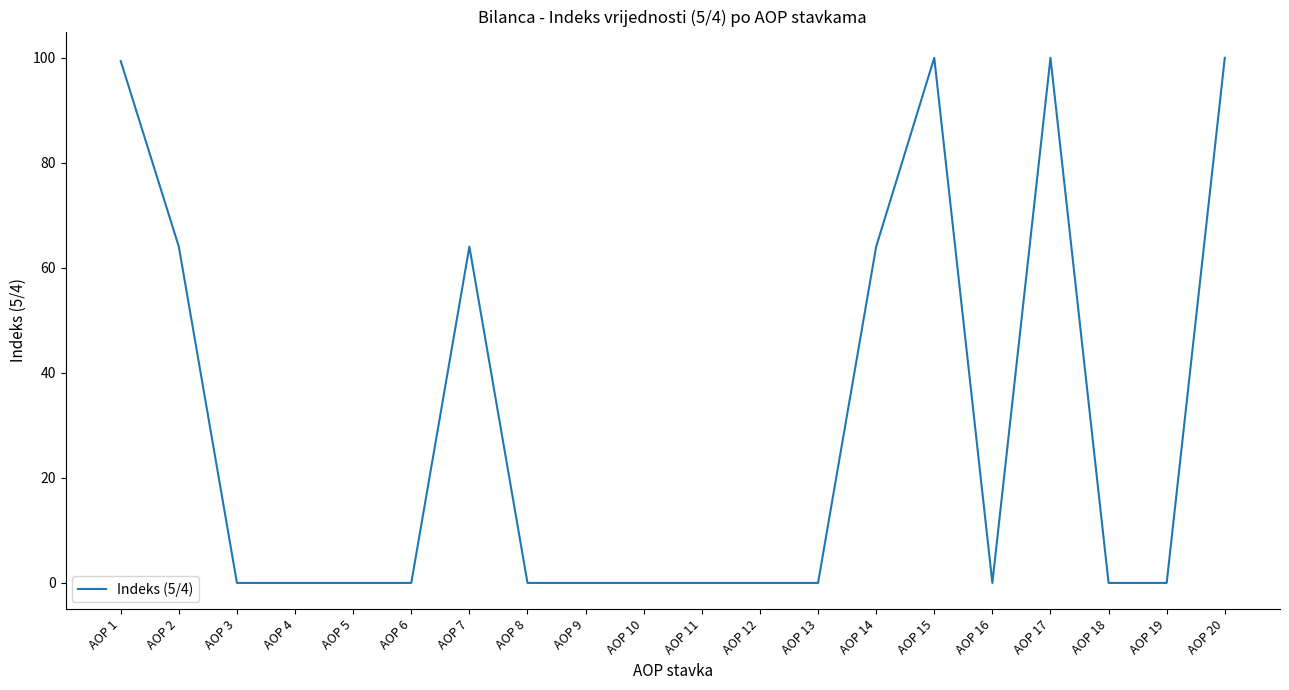

Reading left to right, transcribe all the data shown in this chart.

99.4	64.0	0.0	0.0	0.0	0.0	64.0	0.0	0.0	0.0	0.0	0.0	0.0	64.0	100.0	0.0	100.0	0.0	0.0	100.0